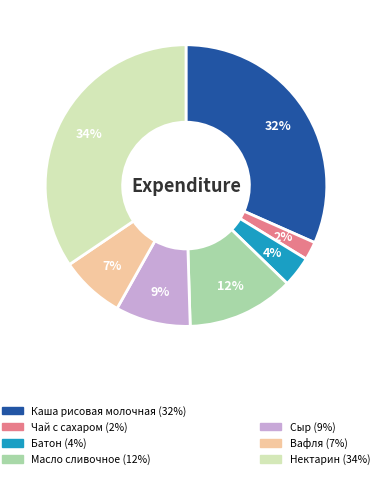

To the nearest percent, what is the average slice percentage?

14%